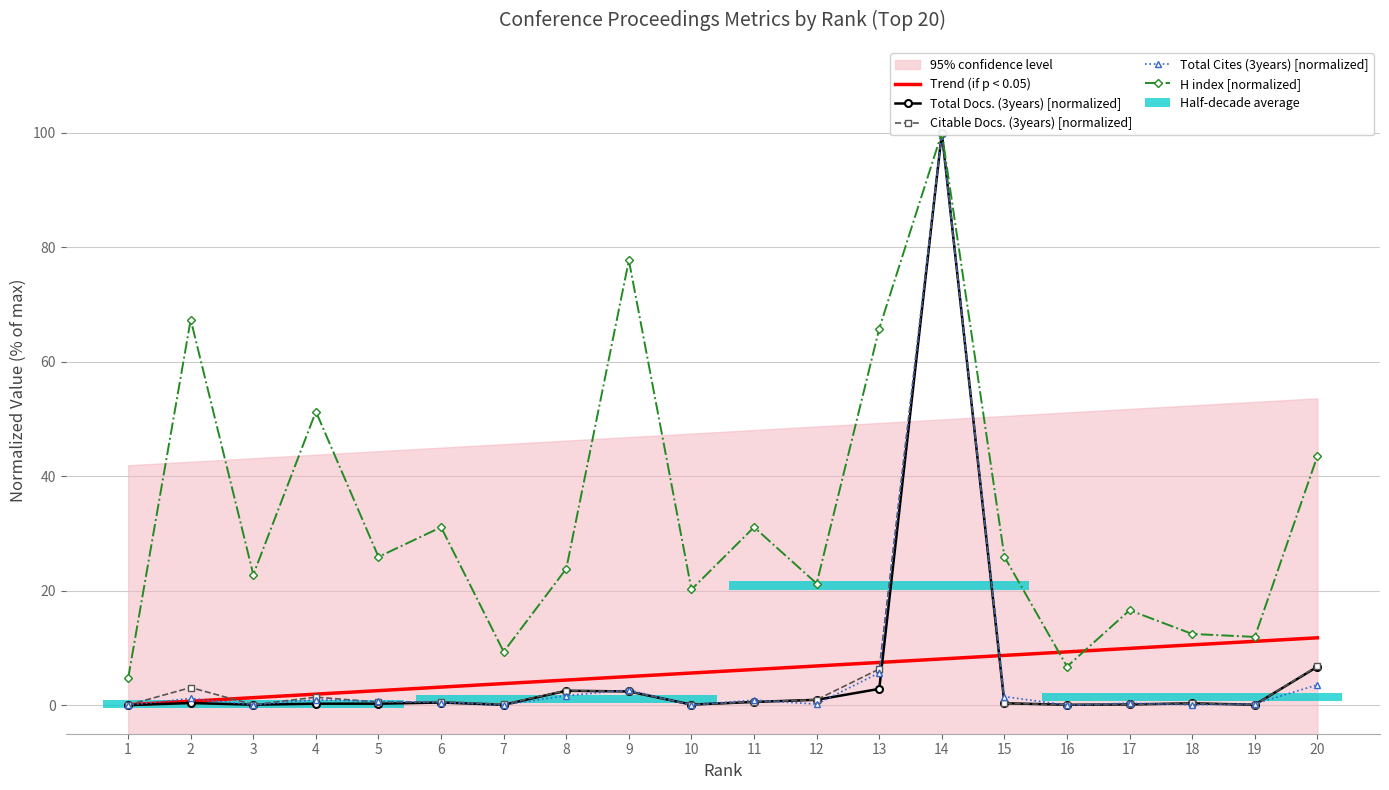

At which label does Total Docs. (3years) [normalized] reach its minimum?

1